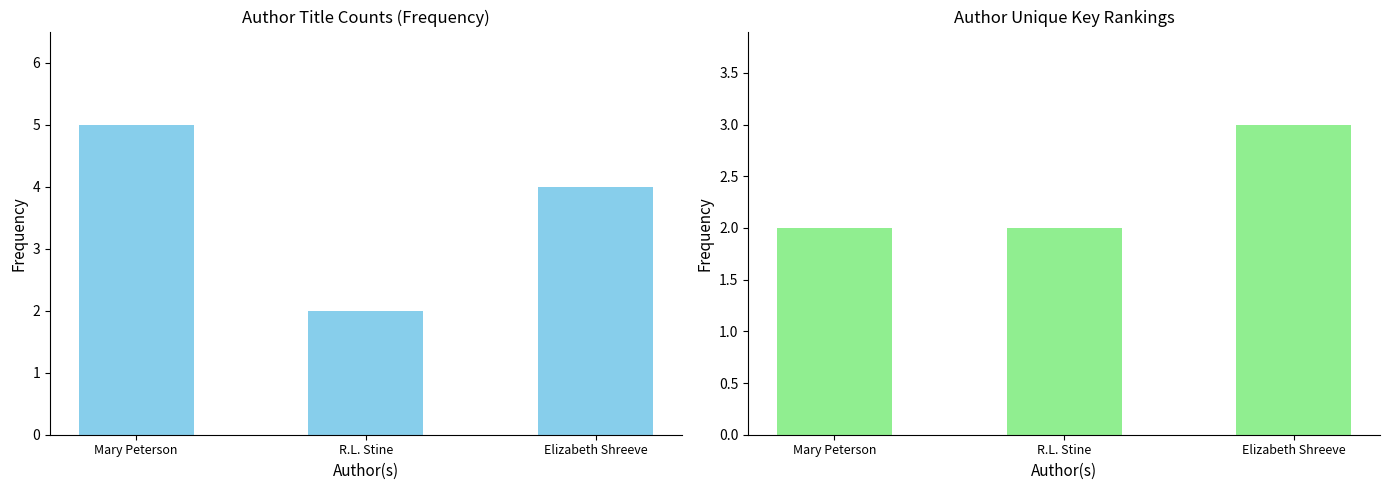

Which series has the largest total across all categories?

Title Count